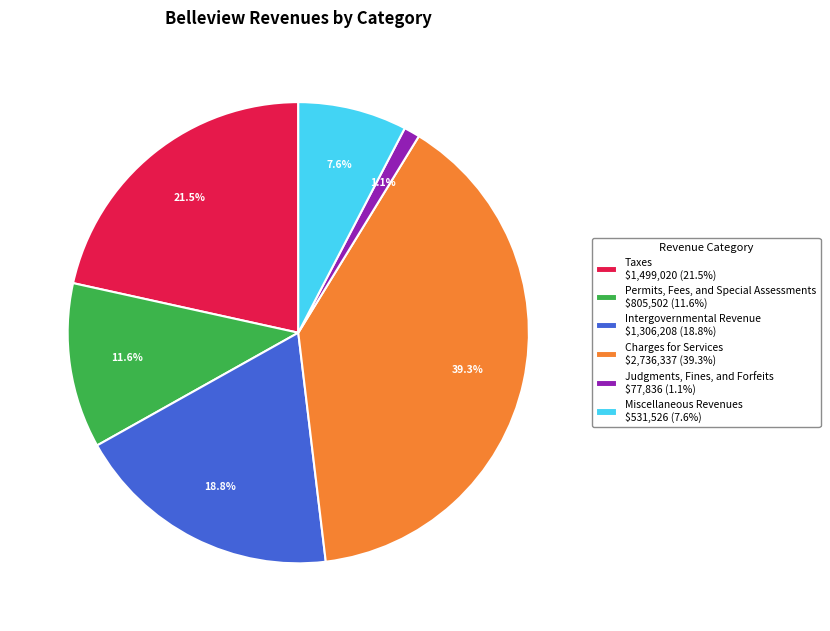

Rank the categories by value from highest to lowest.

Charges for Services, Taxes, Intergovernmental Revenue, Permits, Fees, and Special Assessments, Miscellaneous Revenues, Judgments, Fines, and Forfeits